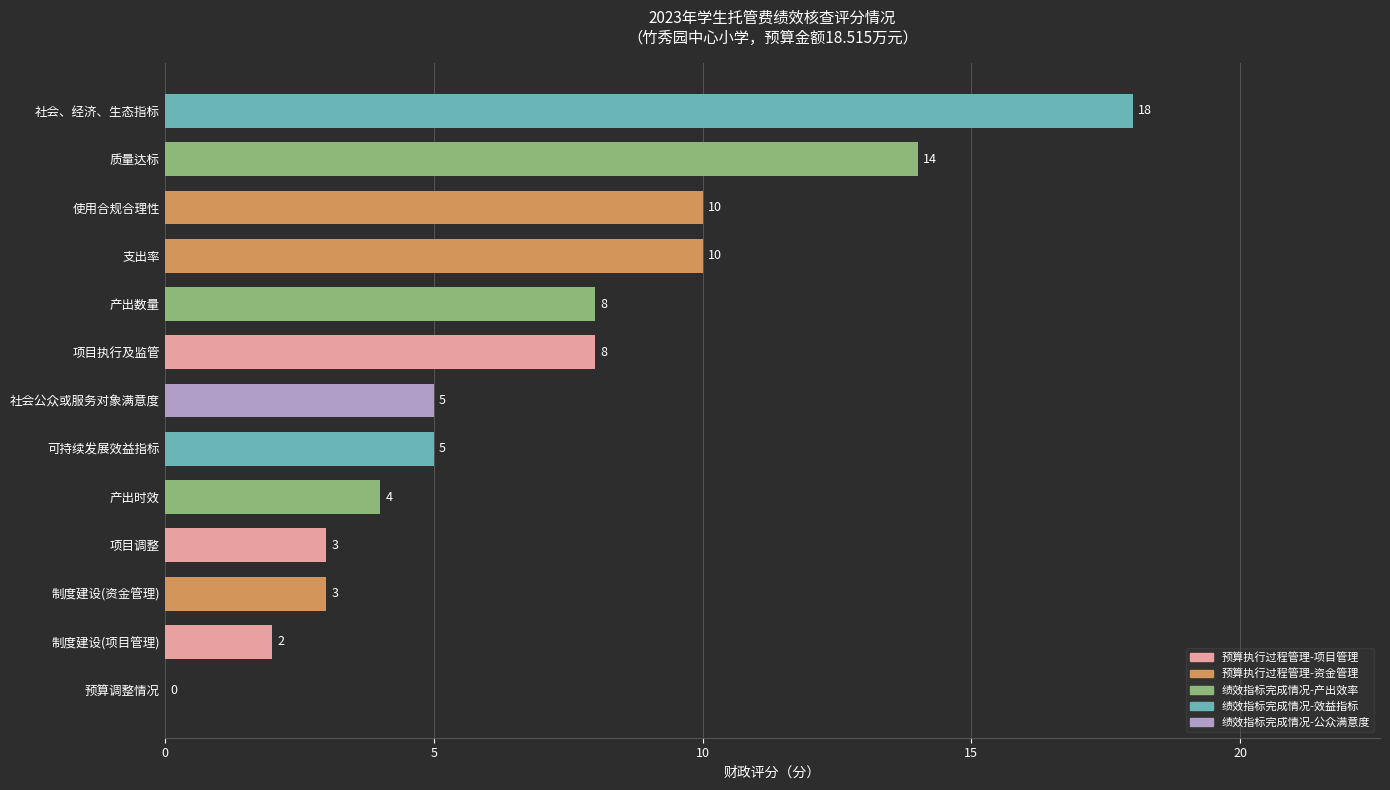

What is the greatest value displayed?

18